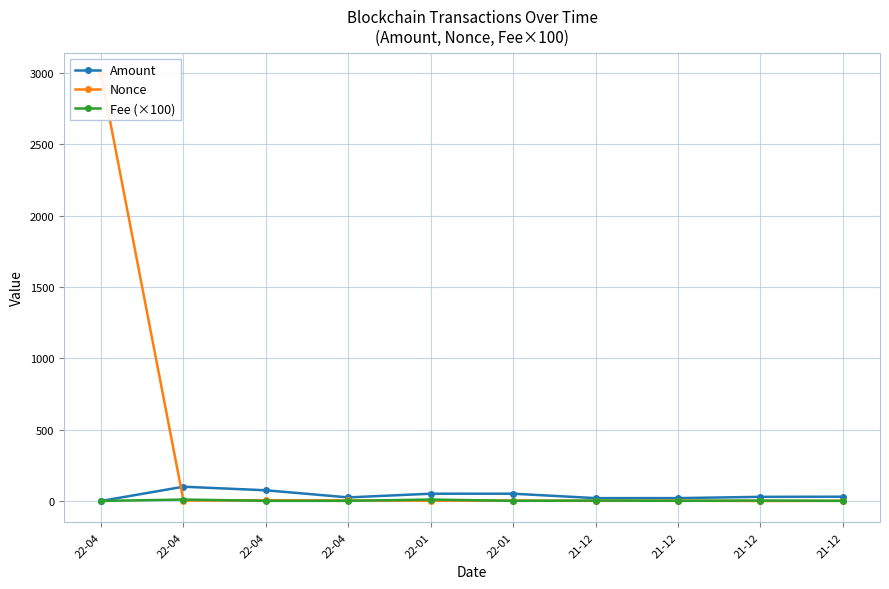

How many times do Nonce and Fee (×100) cross each other?

7